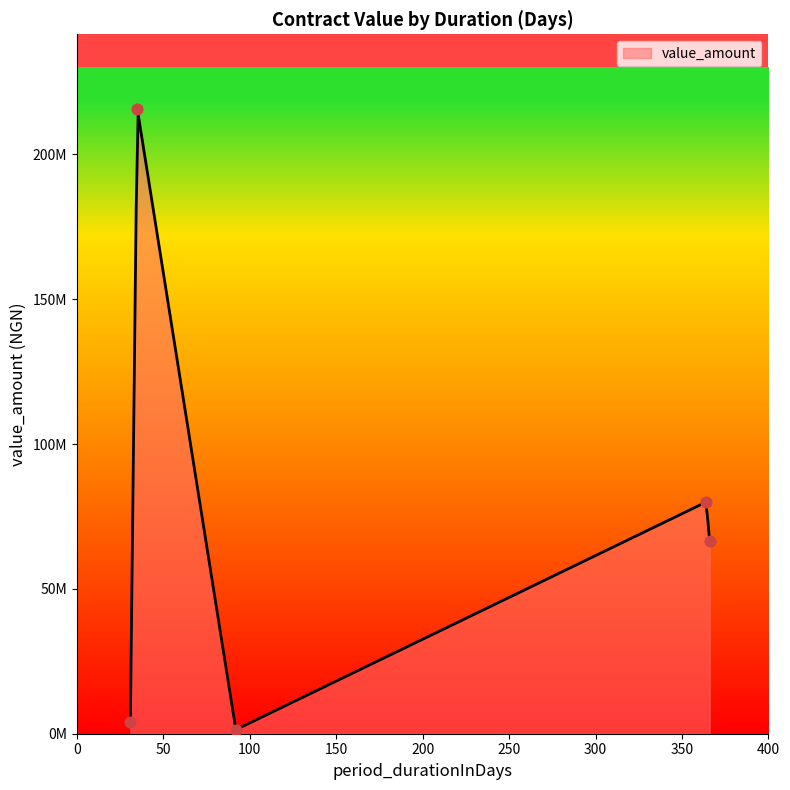

Which has a higher value, 31 or 92?

31